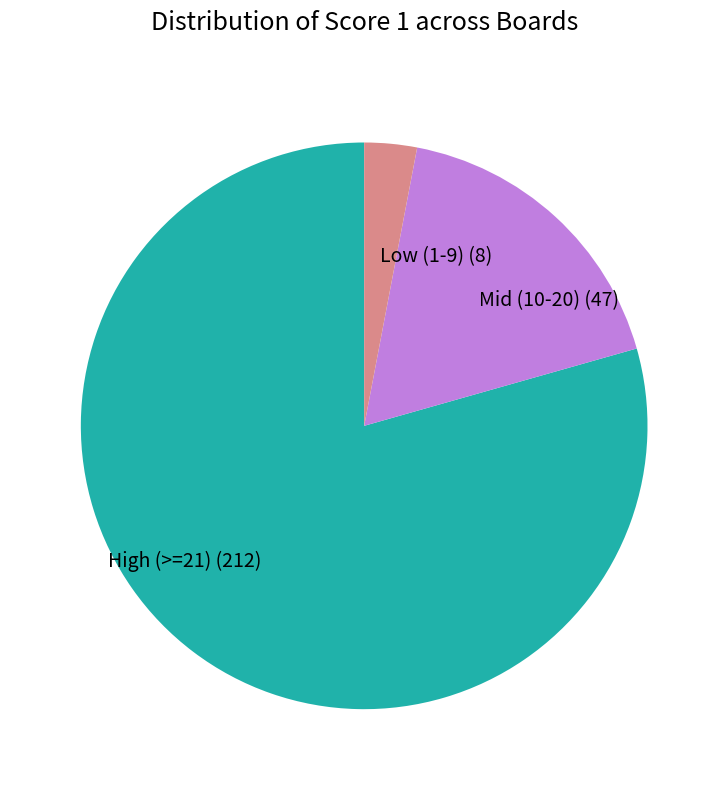

Count the number of slices in the pie.

3